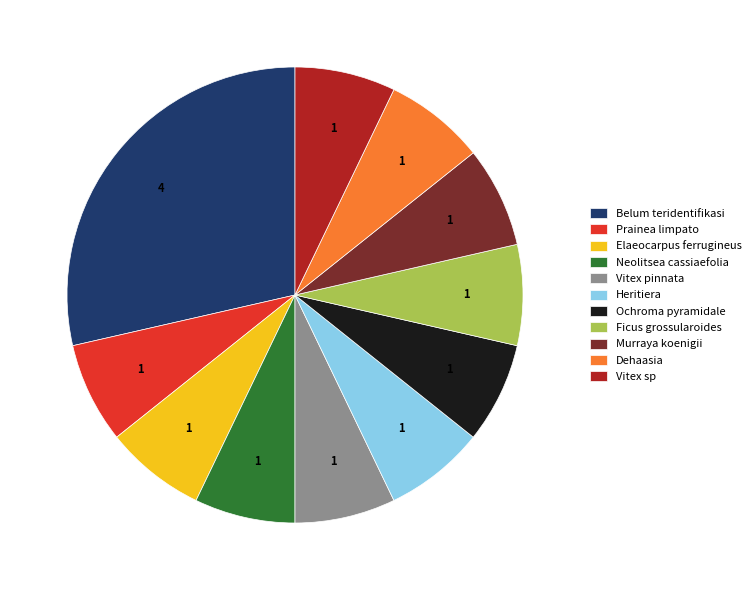

Is it true that Ficus grossularoides is 7% of the pie?

True